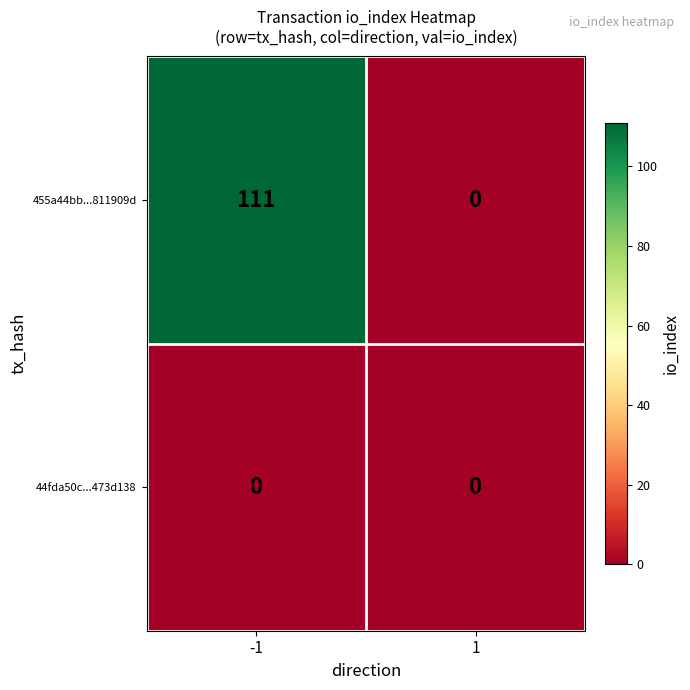

Which series changed the most between -1 and 1?

455a44bb...811909d